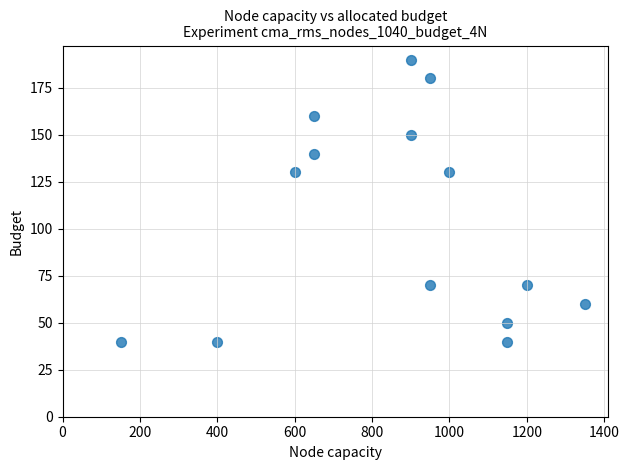

What is the range of Y values (max minus min)?

150